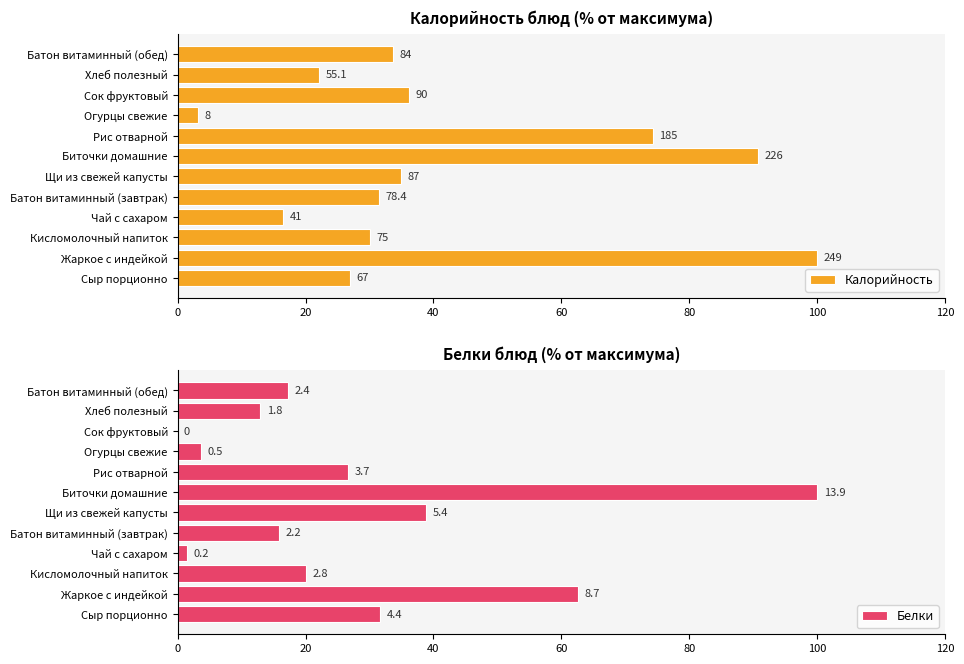

Which series has the largest total across all categories?

Калорийность